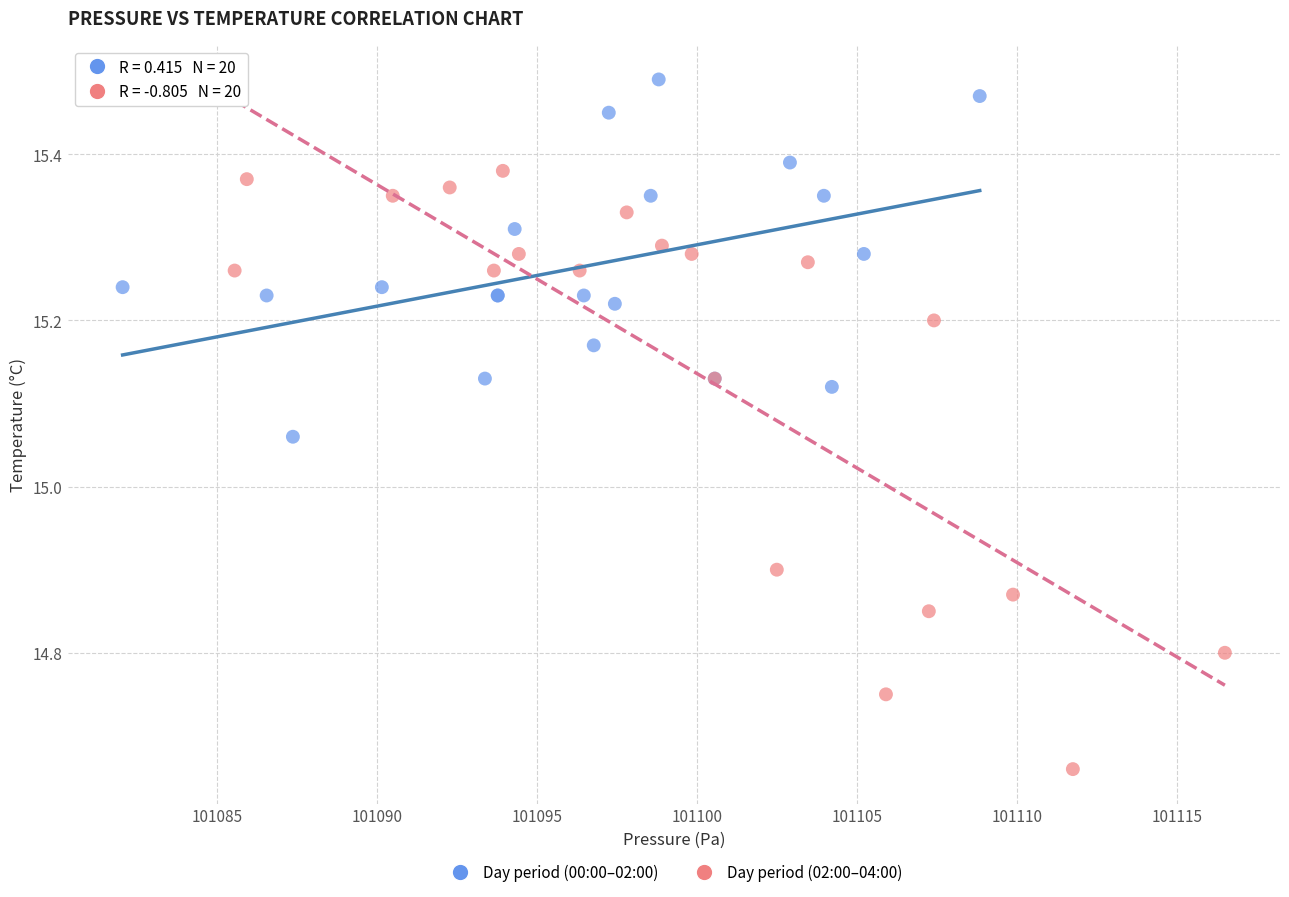

Which series reaches the minimum Y coordinate?

Day period (02:00–04:00)